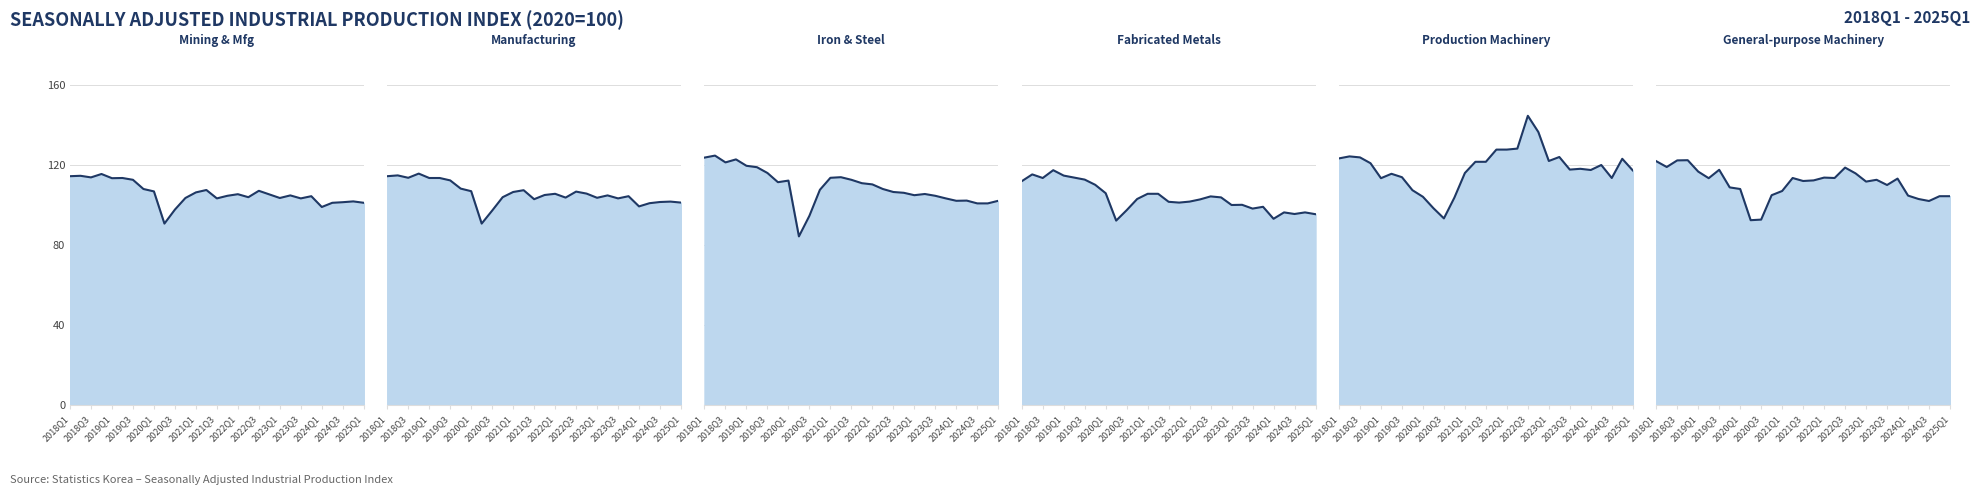

Reading left to right, extract all data points from this chart.

Mining & Mfg: 114.4	114.6	113.8	115.5	113.4	113.5	112.6	108.0	106.8	90.7	97.7	103.5	106.3	107.5	103.3	104.6	105.4	103.9	107.1	105.3	103.5	104.8	103.3	104.4	99.0	101.1	101.4	101.8	101.1
Manufacturing: 114.4	114.8	113.6	115.7	113.5	113.5	112.3	108.2	106.9	90.7	97.2	103.9	106.5	107.4	102.9	105.0	105.6	103.7	106.7	105.7	103.6	104.8	103.3	104.4	99.3	100.9	101.5	101.7	101.2
Iron & Steel: 123.7	124.7	121.3	122.8	119.6	118.9	116.0	111.4	112.2	84.3	94.6	107.6	113.6	113.9	112.6	110.9	110.3	108.0	106.5	106.1	104.9	105.5	104.6	103.3	102.1	102.2	100.8	100.8	102.1
Fabricated Metals: 111.9	115.3	113.5	117.4	114.7	113.7	112.7	110.1	105.9	92.2	97.4	103.0	105.6	105.6	101.6	101.2	101.7	102.8	104.3	103.8	100.0	100.1	98.2	99.1	93.1	96.3	95.5	96.3	95.4
Production Machinery: 123.3	124.3	123.8	120.9	113.4	115.6	113.9	107.4	104.1	98.4	93.3	103.7	116.0	121.6	121.6	127.7	127.7	128.2	144.6	136.5	122.0	124.0	117.7	118.1	117.5	120.0	113.5	123.1	117.3
General-purpose Machinery: 121.9	119.0	122.3	122.4	116.7	113.4	117.6	108.8	108.0	92.4	92.7	104.9	107.0	113.5	112.0	112.3	113.7	113.5	118.7	115.8	111.7	112.6	110.0	113.2	104.7	103.0	102.0	104.4	104.4